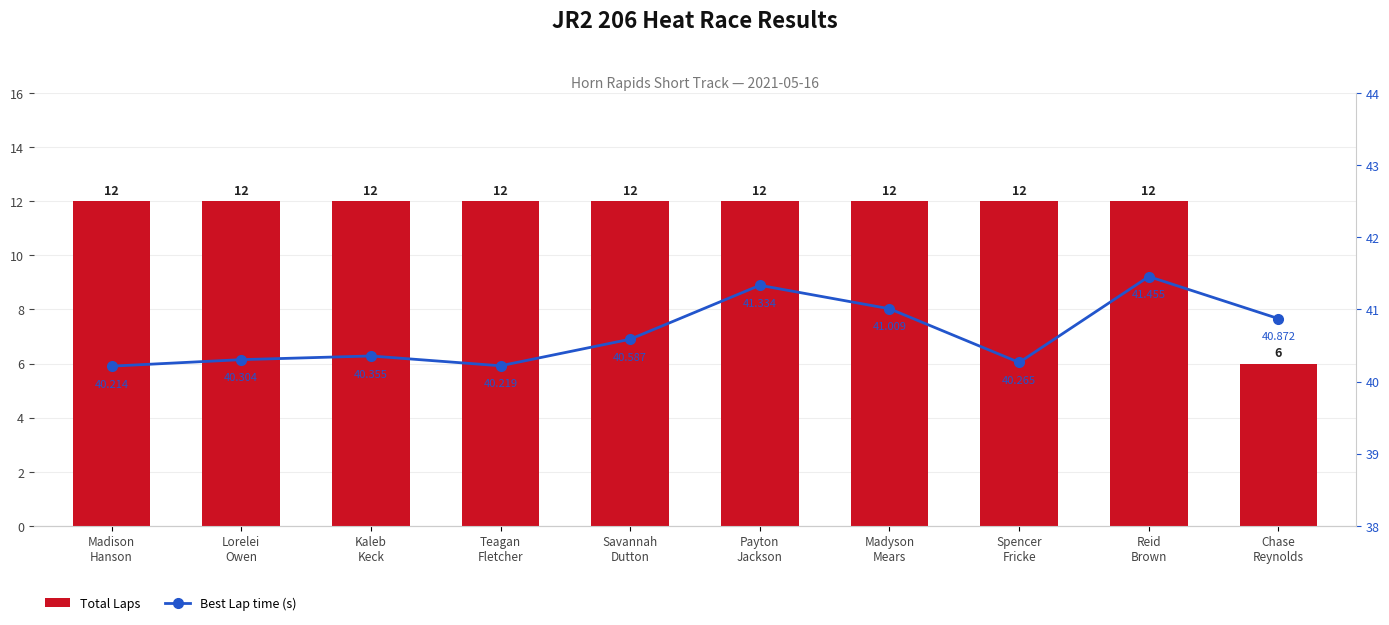

List the series in order of their overall mean, lowest first.

Total Laps, Best Lap time (s)